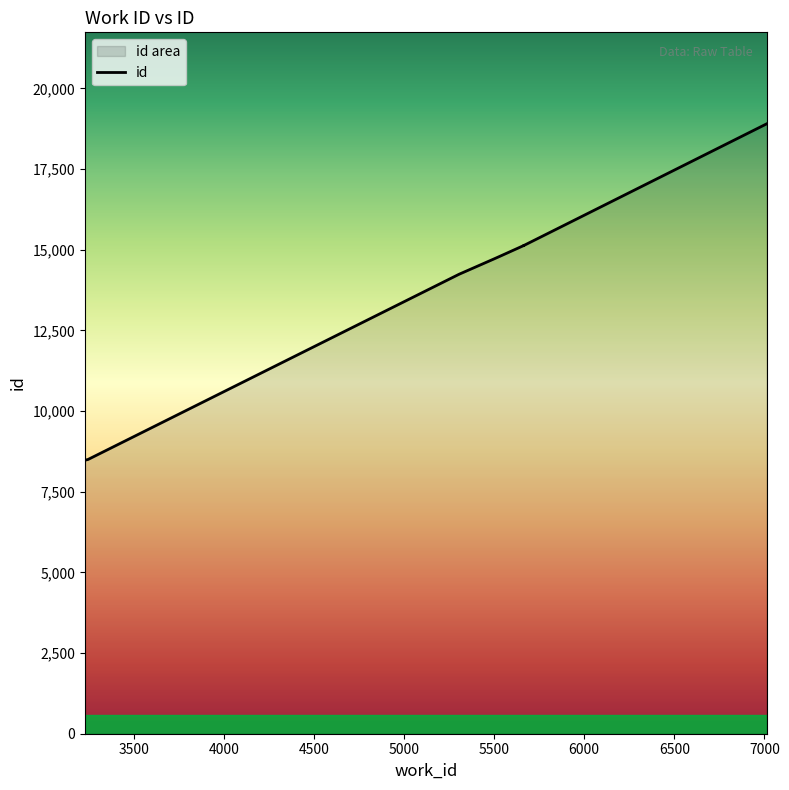

The value at 5500 is 7727. True or false?

False